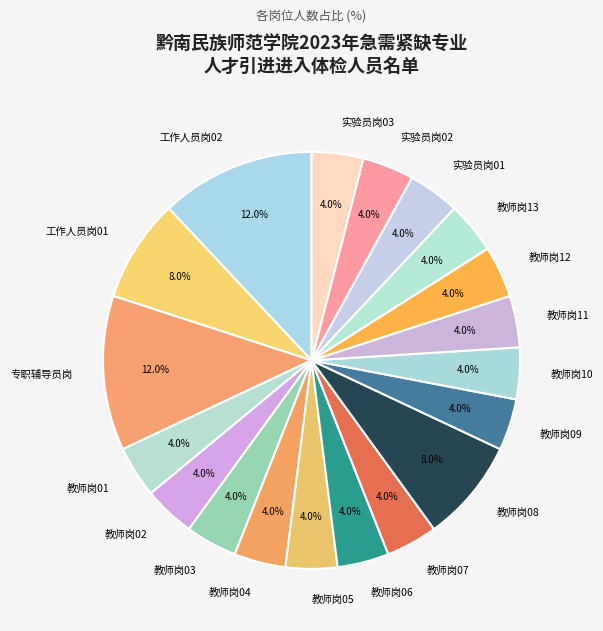

Is it true that 教师岗09 is 15% of the pie?

False